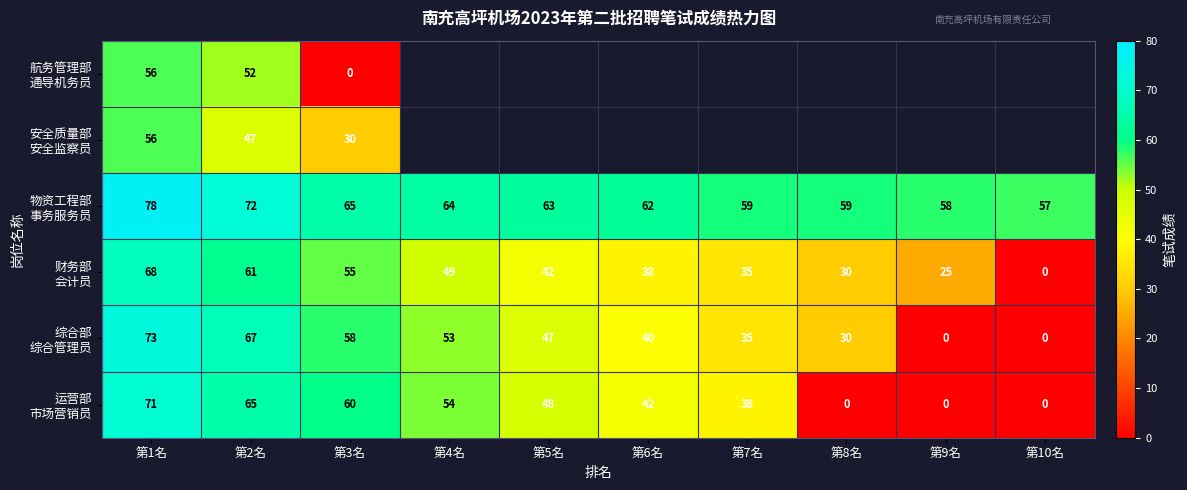

What is the difference between the 运营部 市场营销员 values at 第5名 and 第8名?

48.0